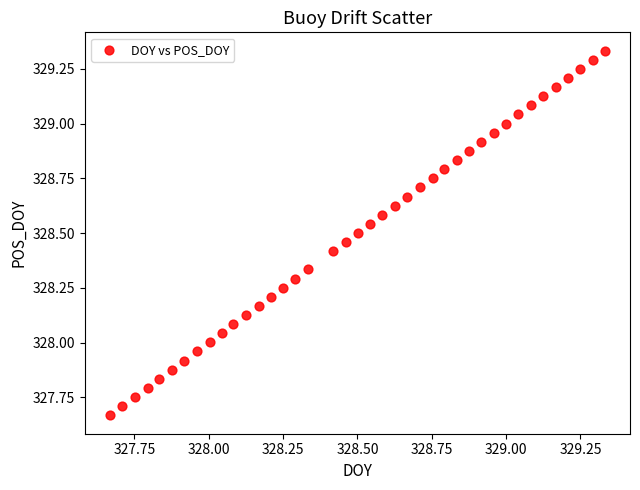

What is the range of Y values (max minus min)?

1.7